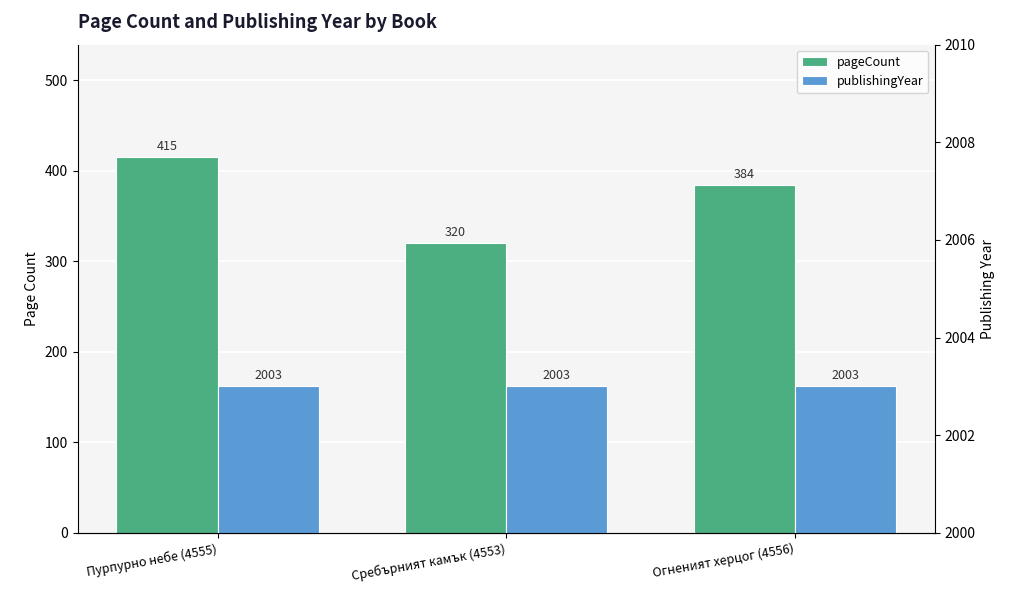

What is the difference between the pageCount values at Сребърният камък (4553) and Пурпурно небе (4555)?

95